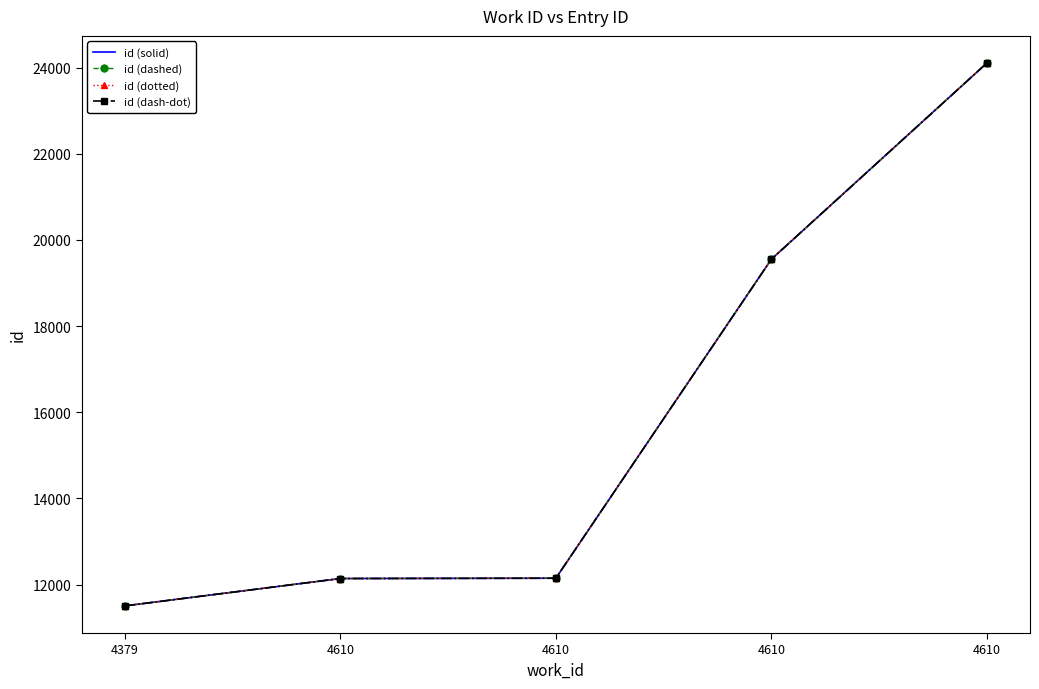

Is the value of id (dashed) at 4610 greater than the value of id (dotted) at 4610?

No